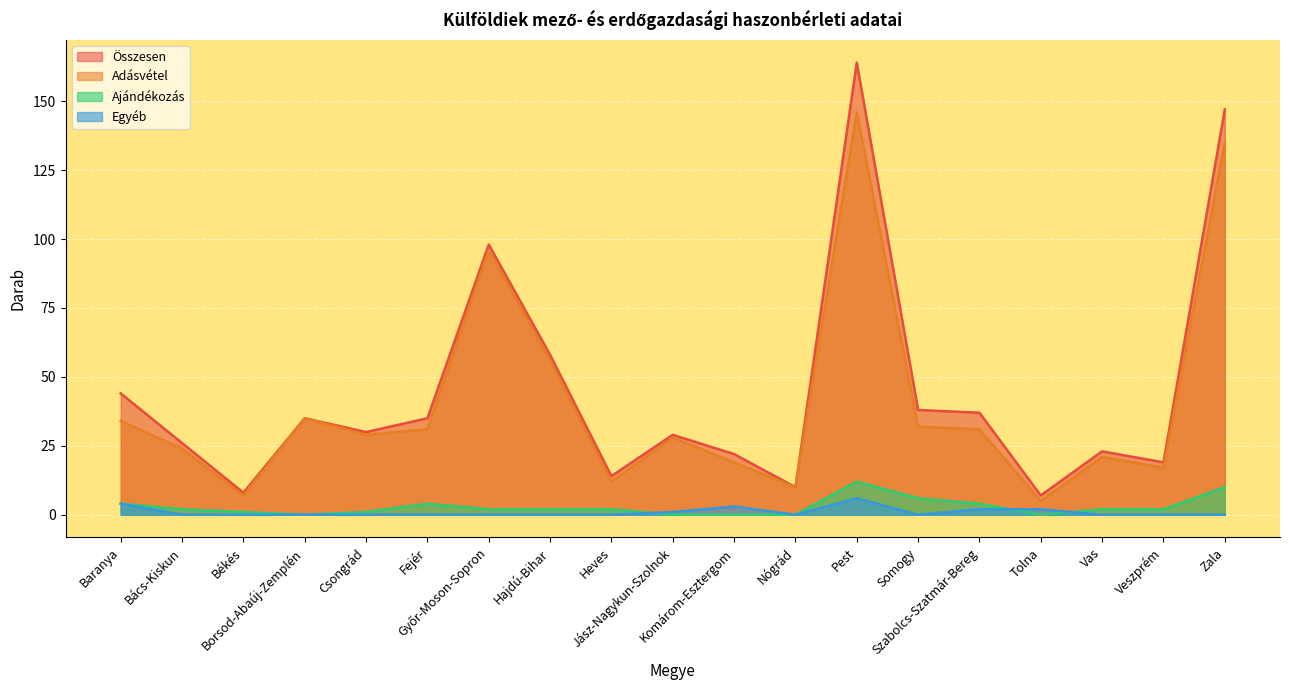

Where is the first local maximum for Ajándékozás?

Fejér